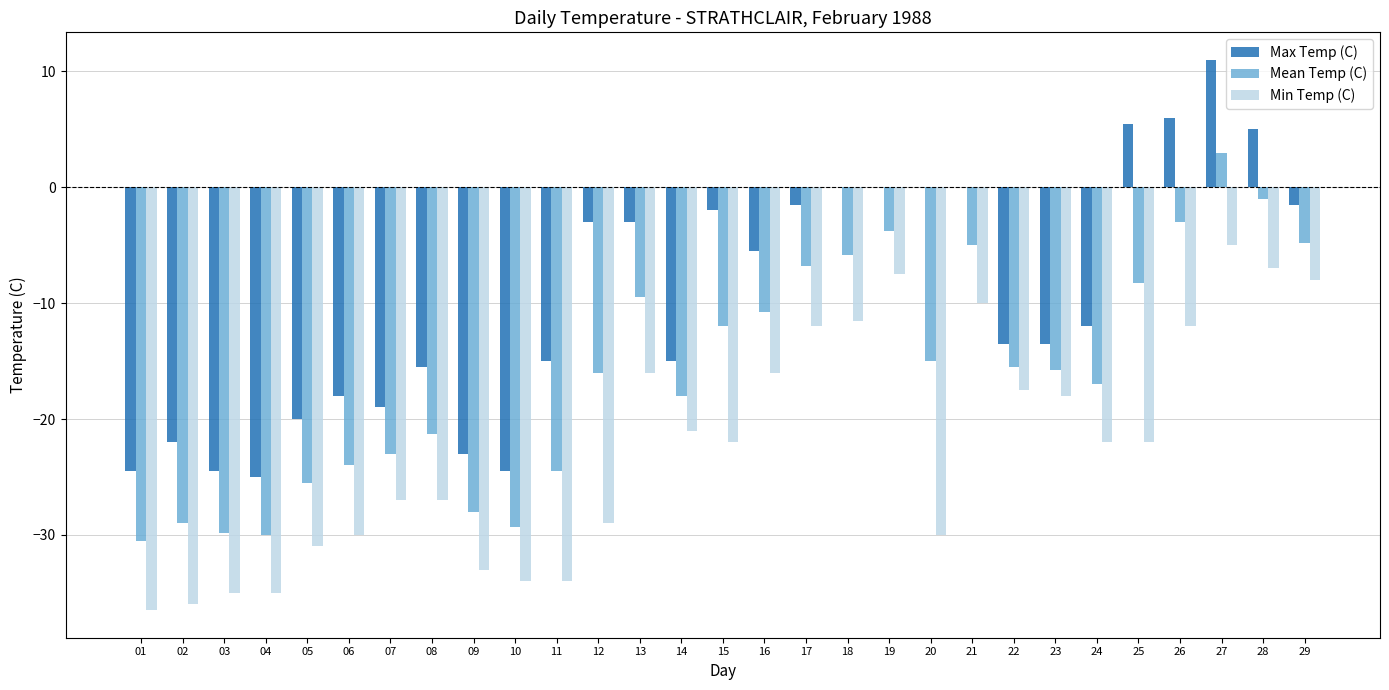

Read the Max Temp (C) value at 23.

-13.5